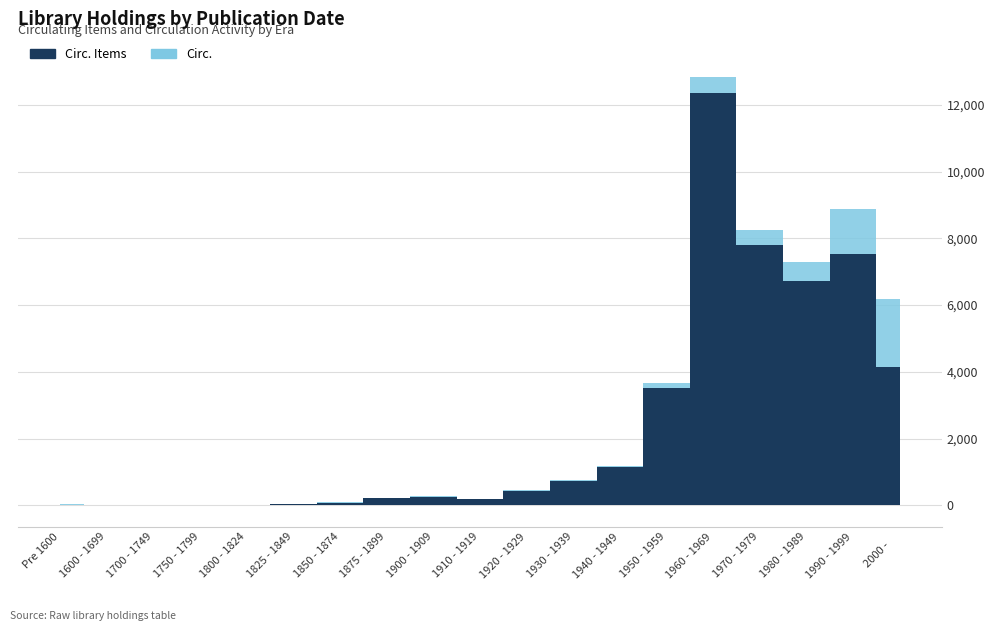

True or false: Circ. Items and Circ. cross at least once.

False